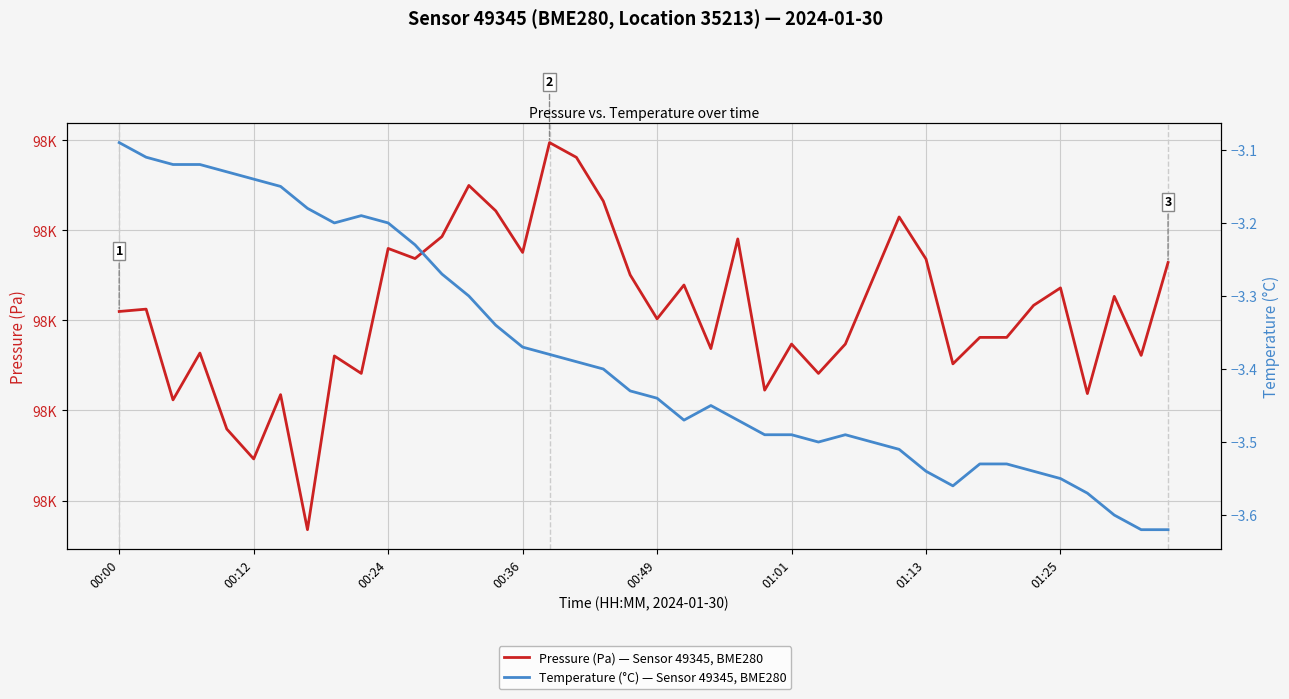

Is it true that Temperature (°C) — Sensor 49345, BME280 equals -1.3 at 16?

False